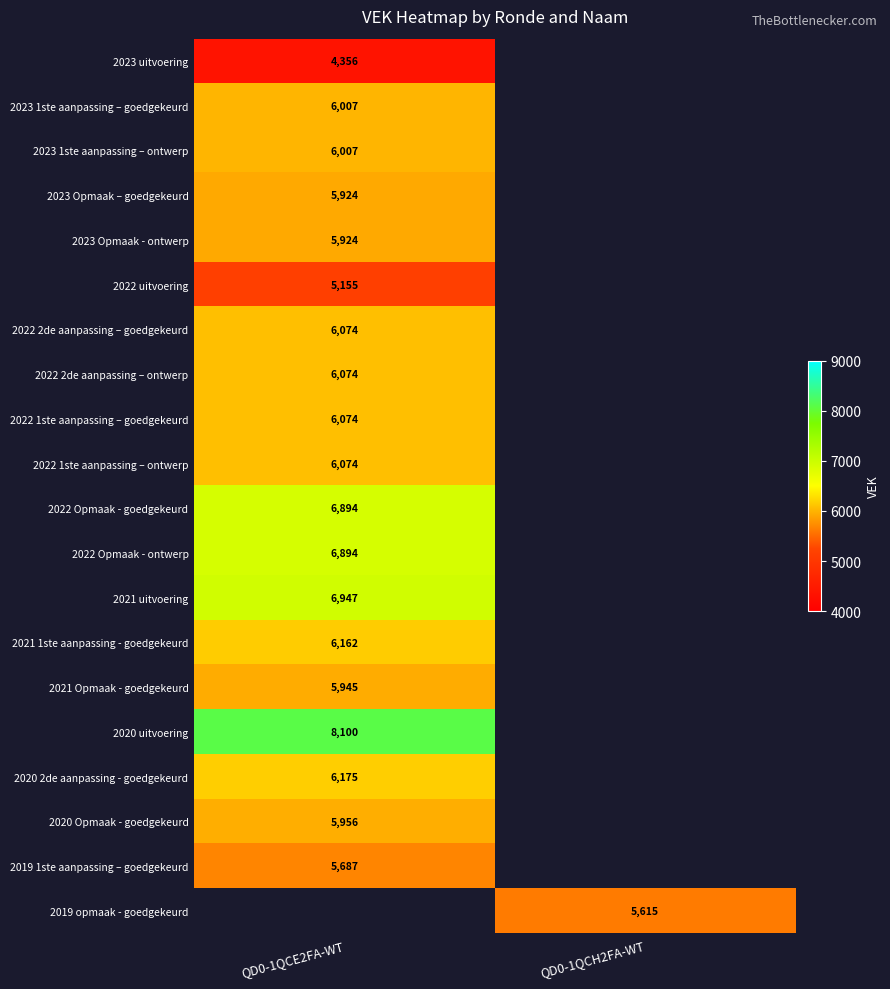

True or false: 2022 1ste aanpassing – goedgekeurd has a value of 9039.8 at QD0-1QCE2FA-WT.

False